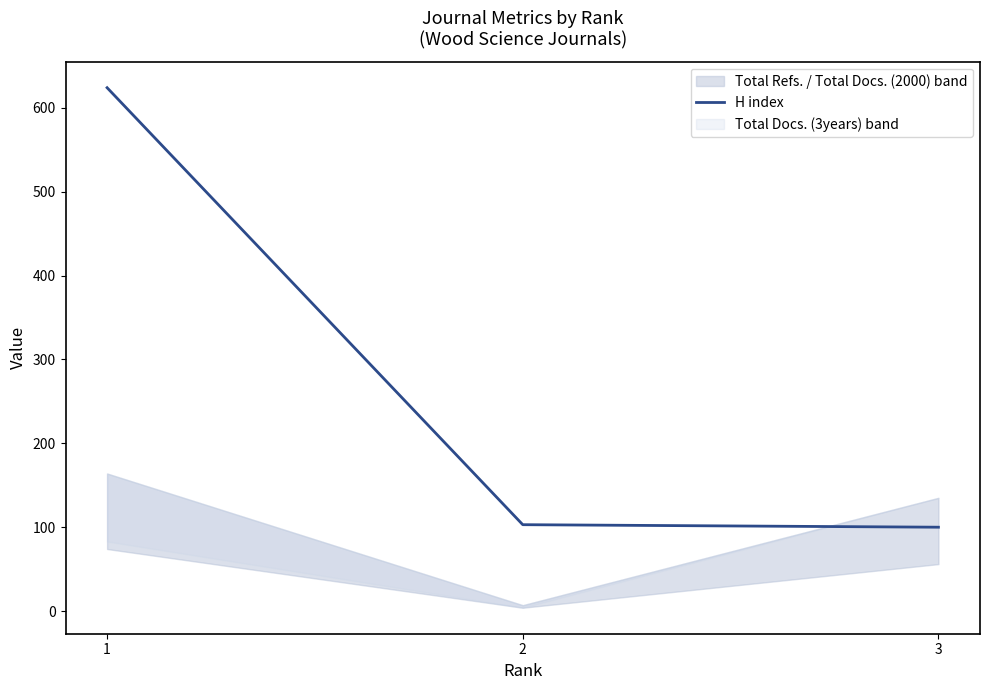

The chart shows a value of 103 at 2. True or false?

True